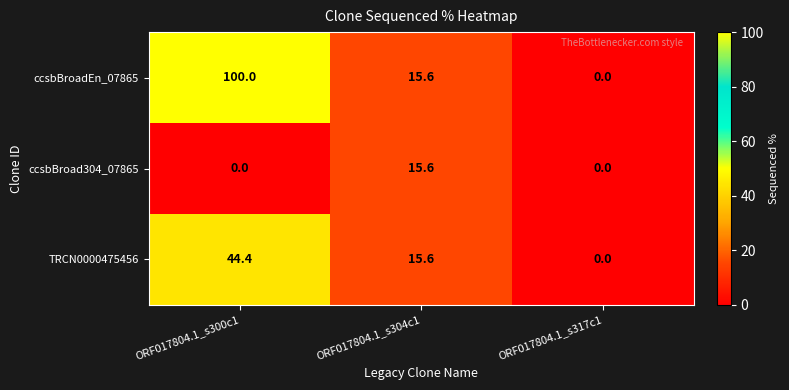

Rank the categories by ccsbBroadEn_07865 value from highest to lowest.

ORF017804.1_s300c1, ORF017804.1_s304c1, ORF017804.1_s317c1